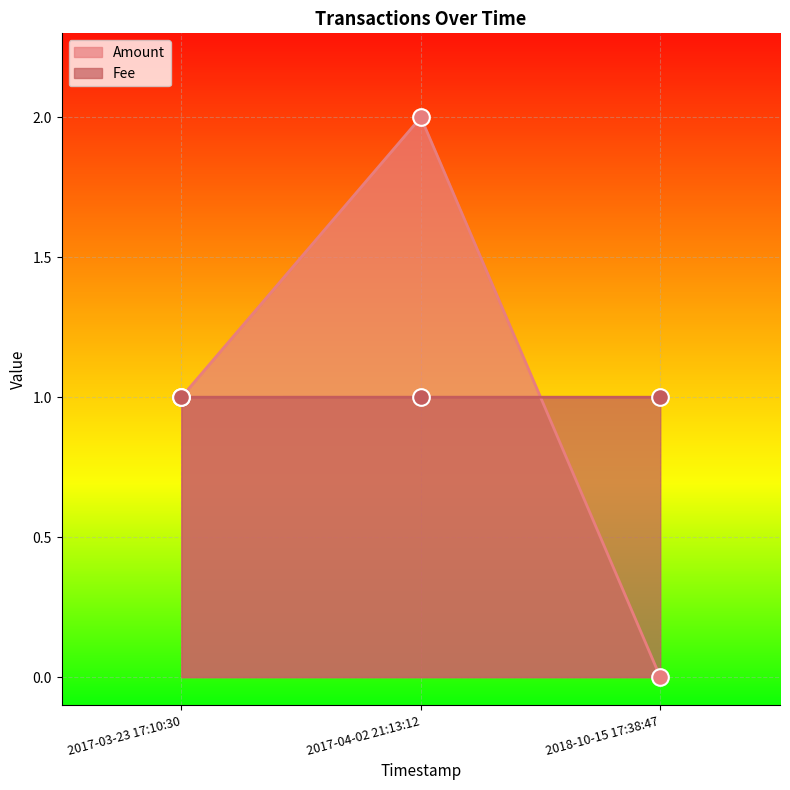

Count the number of categories in the chart.

3